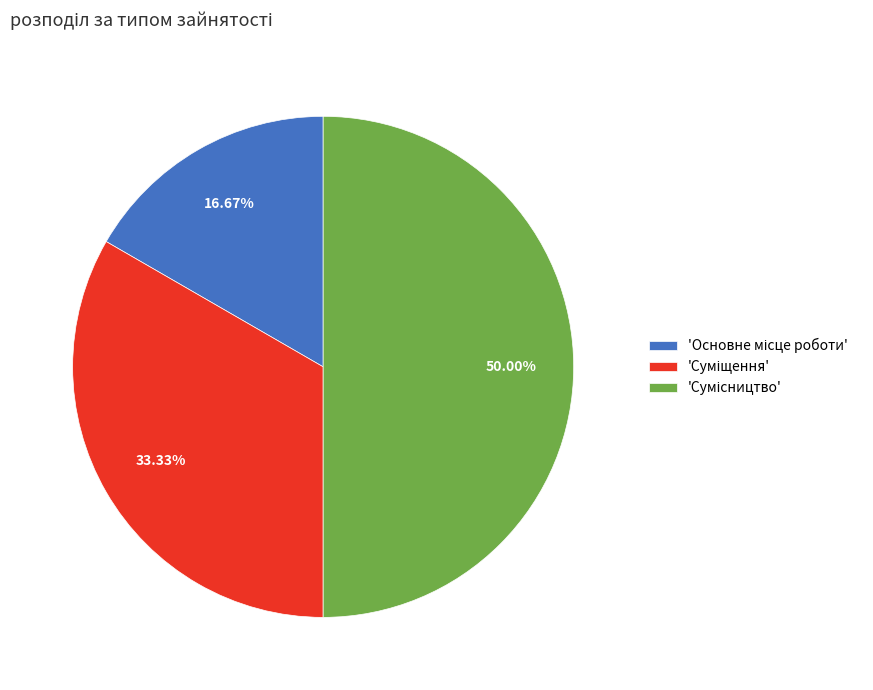

To the nearest percent, what is the average slice percentage?

33%